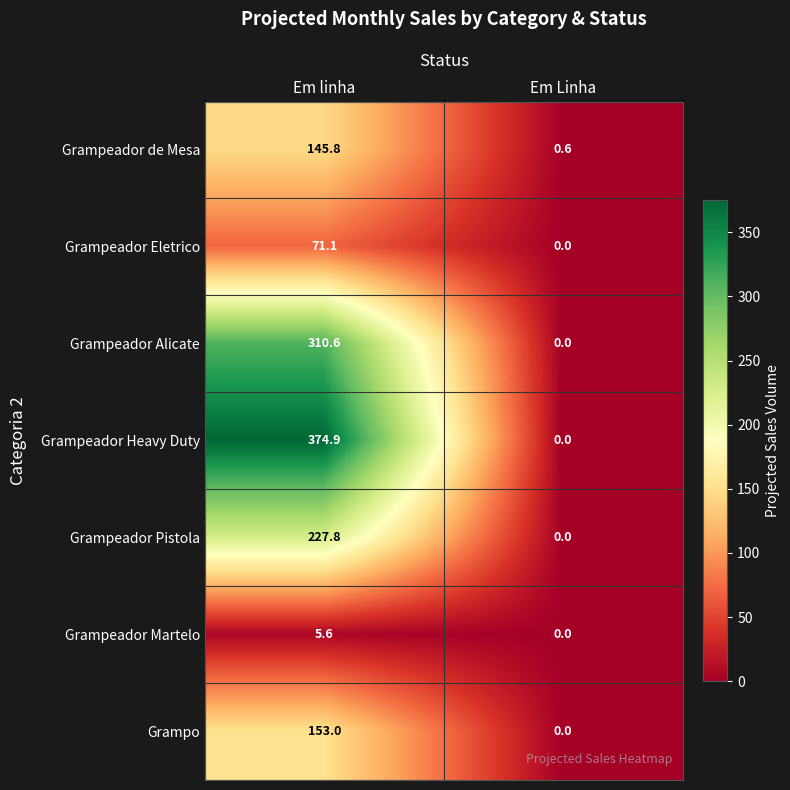

At how many categories does at least one series exceed 229?

1